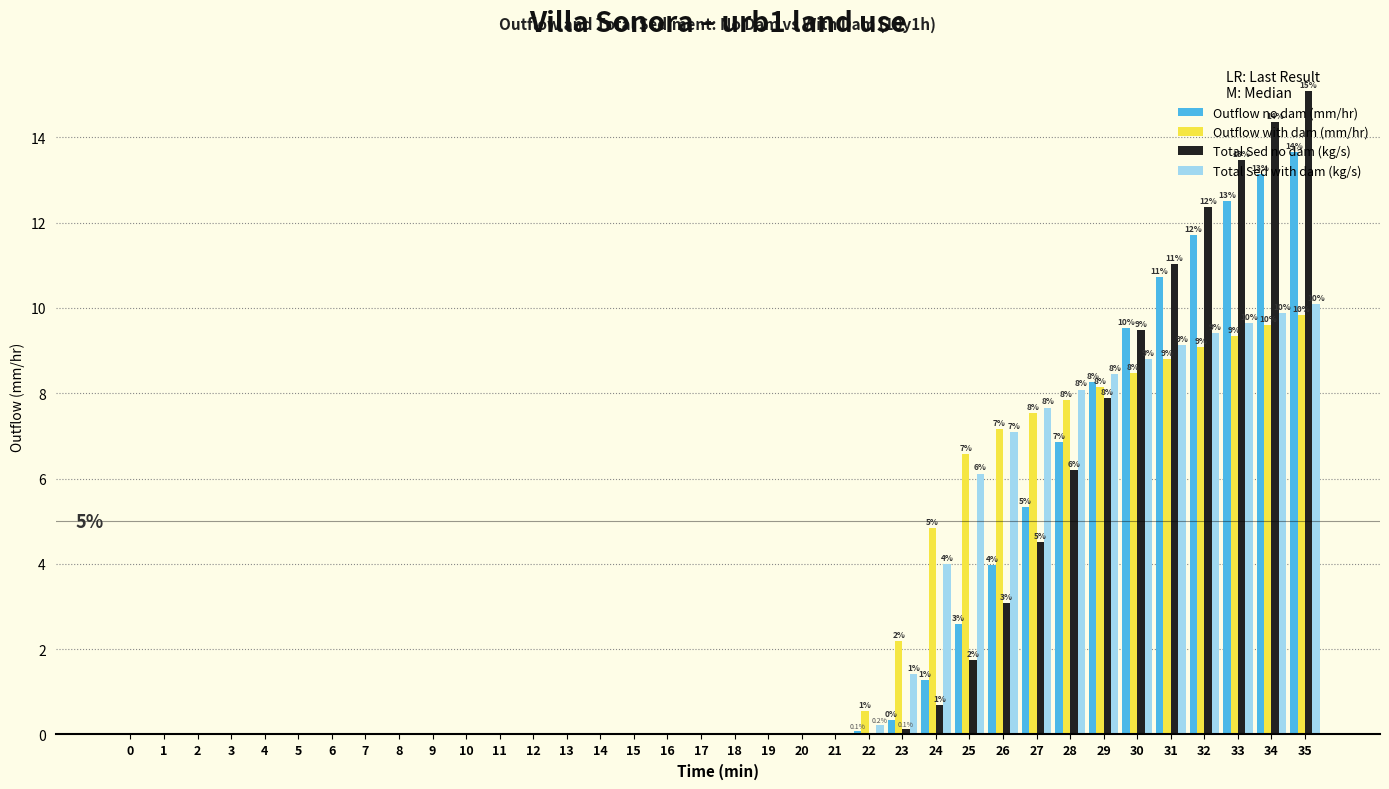

True or false: Total Sed with dam (kg/s) has a value of 0.0 at 16.

True